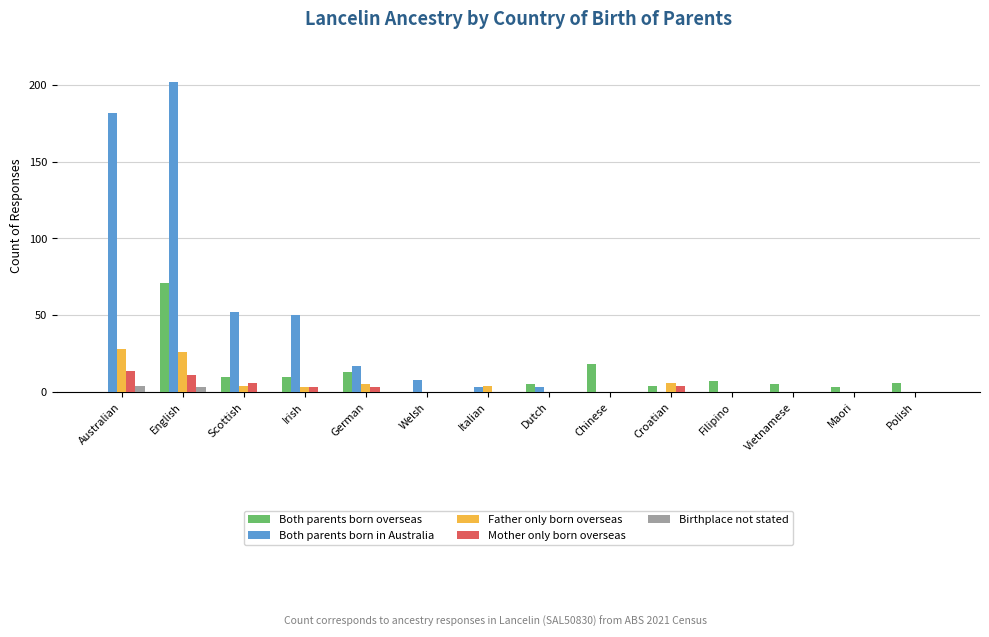

The Both parents born in Australia series shows -66 at Chinese. True or false?

False